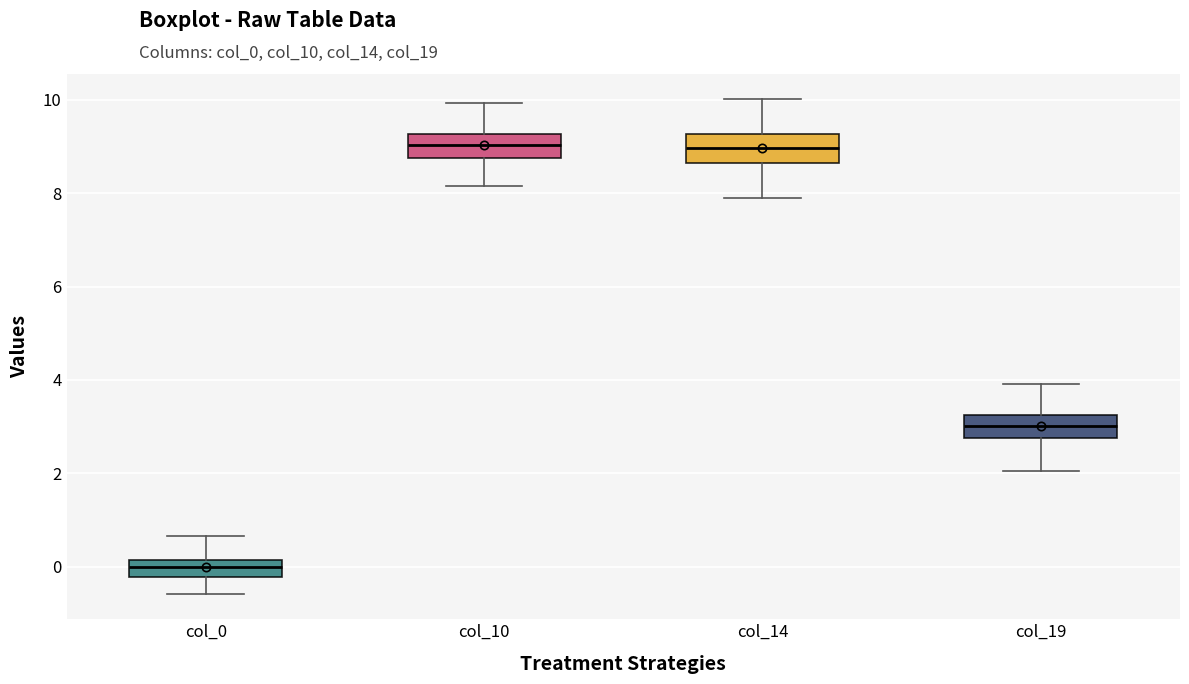

Which box has the lowest median line?

col_0